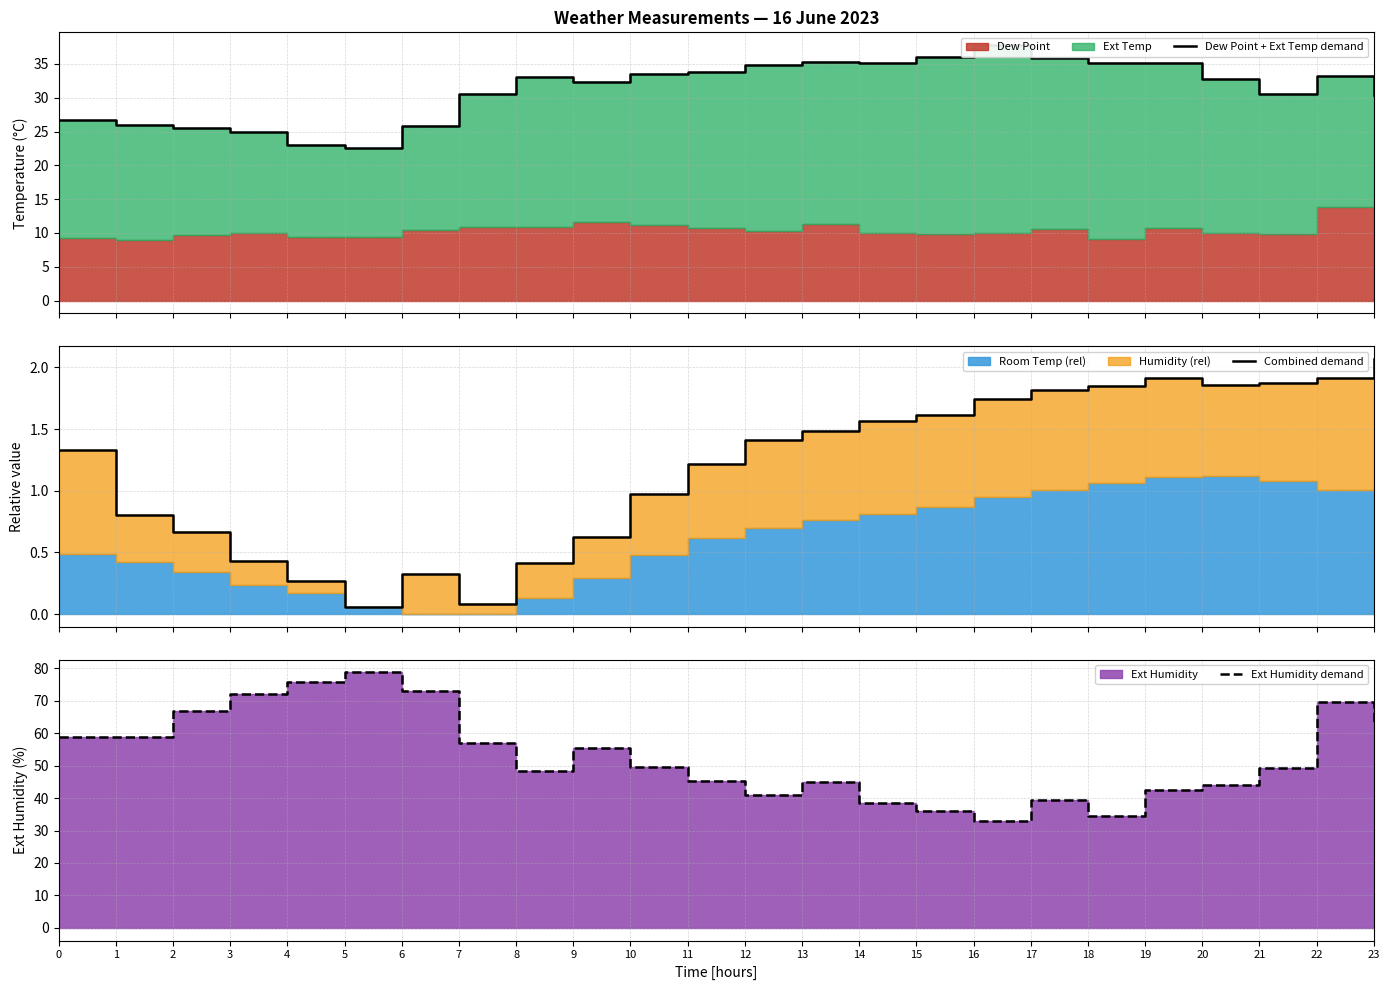

The value of Combined demand at 16 is 3.0. True or false?

False